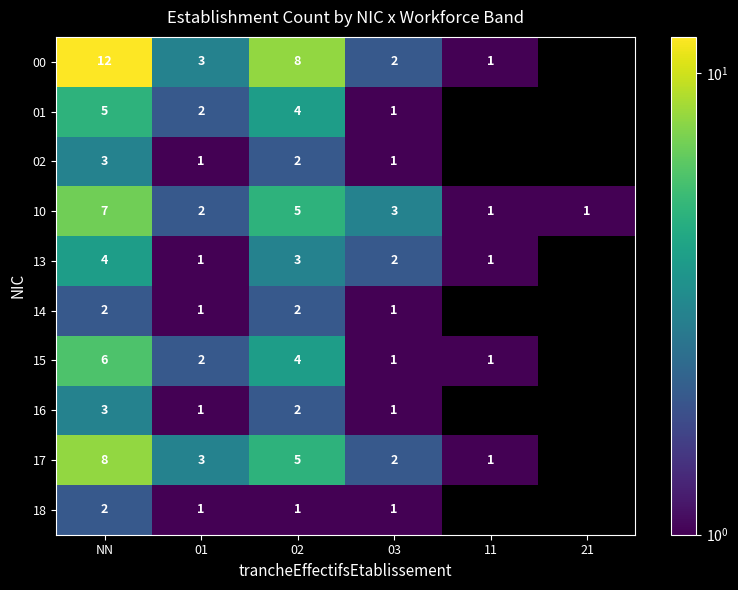

The value of 13 at 02 is 1. True or false?

False